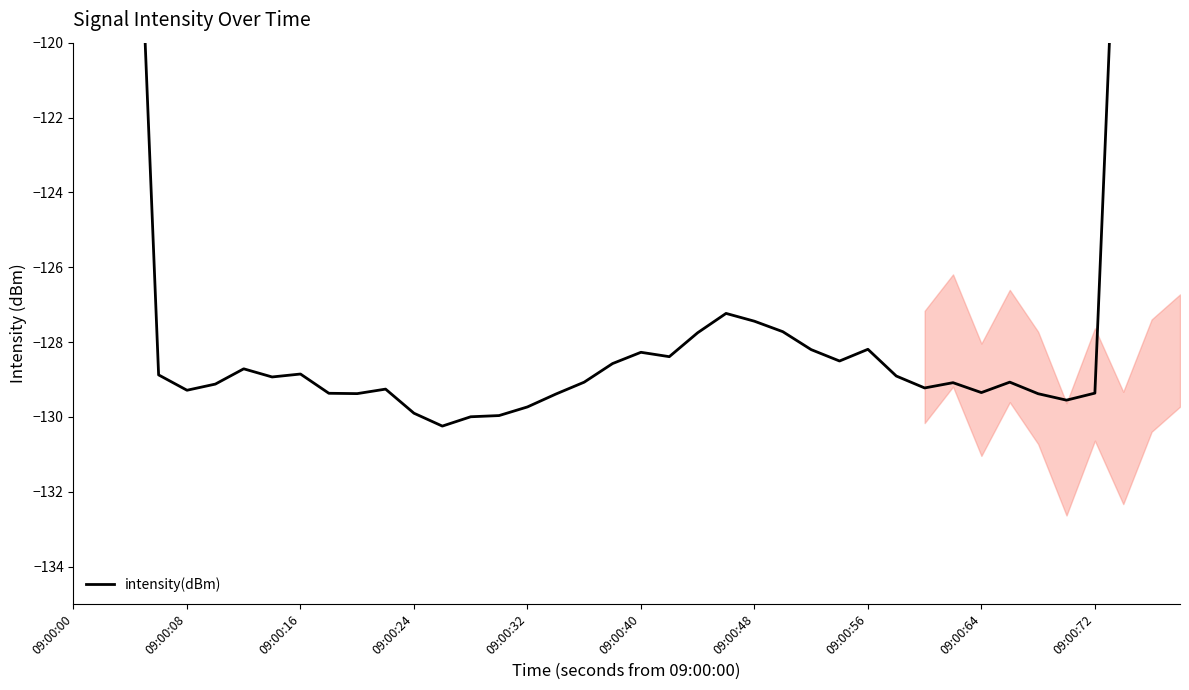

True or false: the data shows -32.5 at 09:00:48.

False